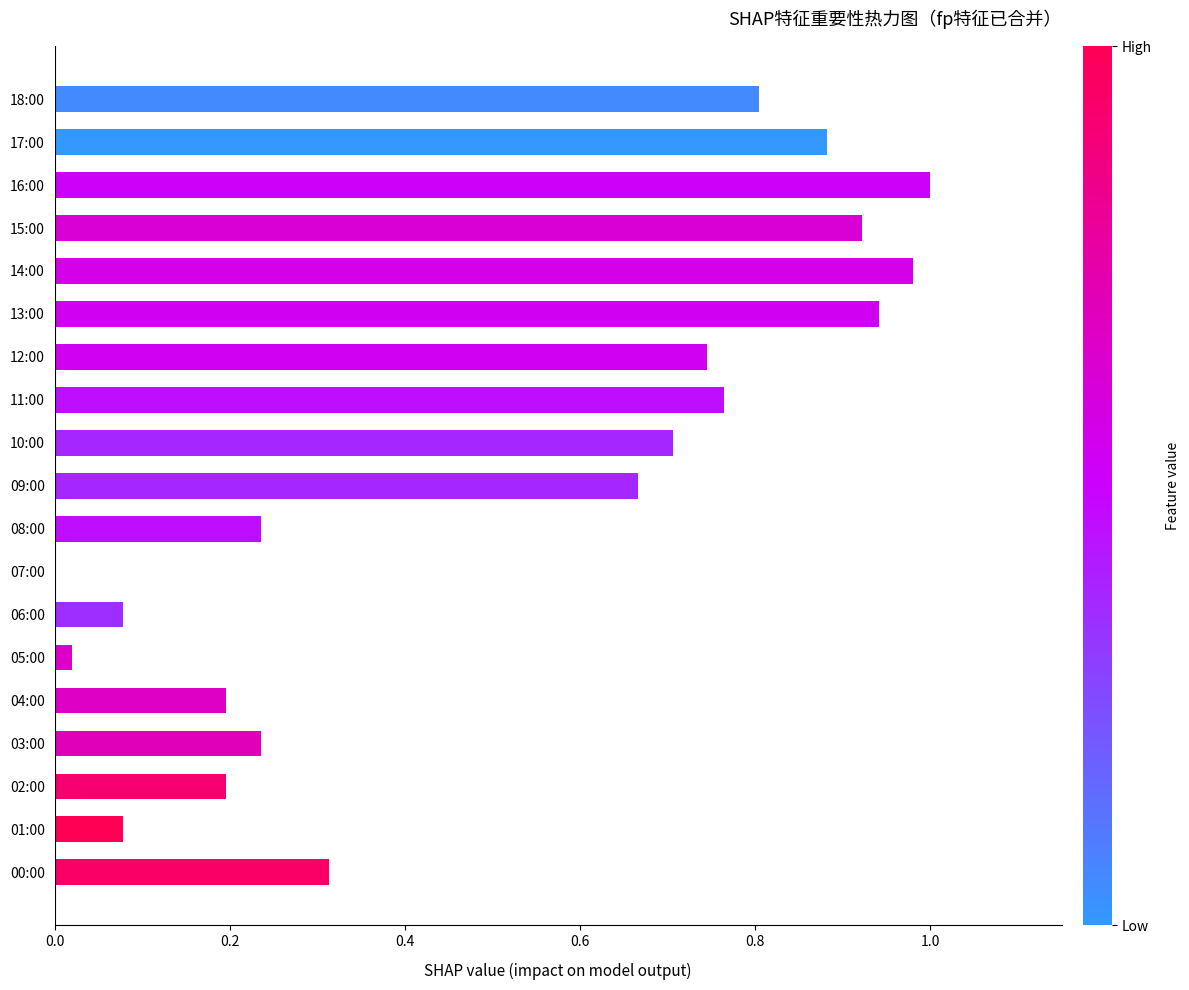

Count the number of data series in this chart.

1